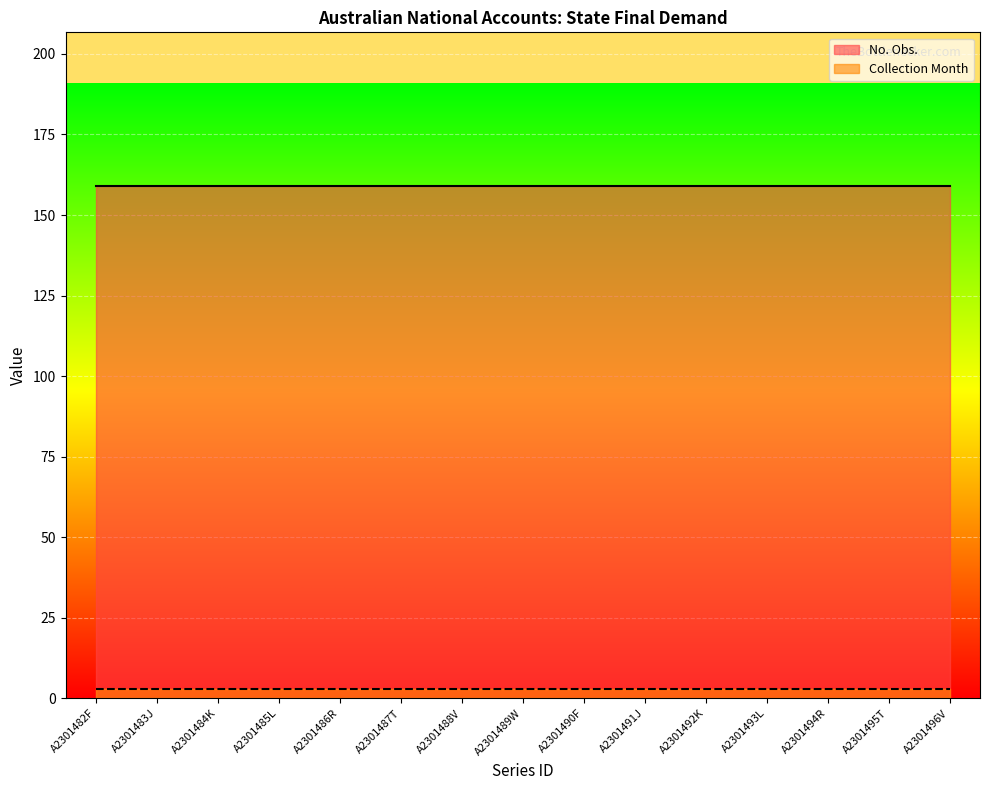

What is the maximum value shown in the chart?

159